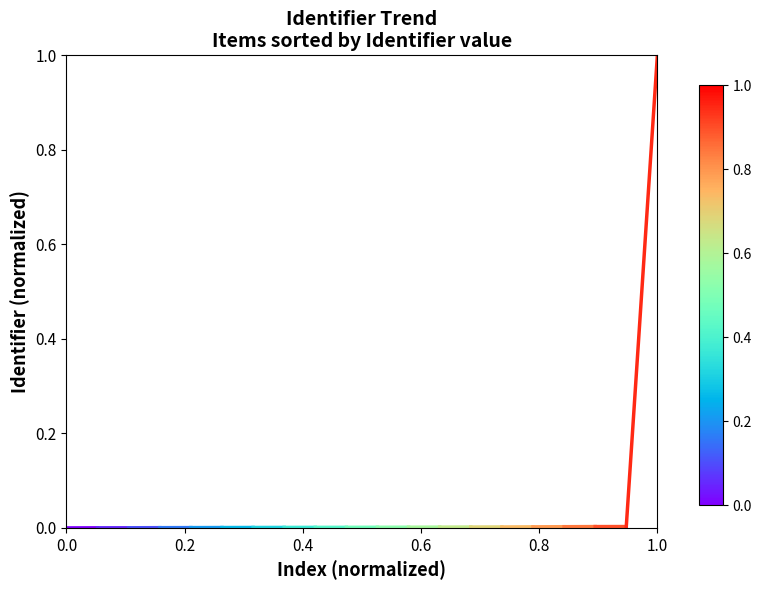

How many values are above zero?

1